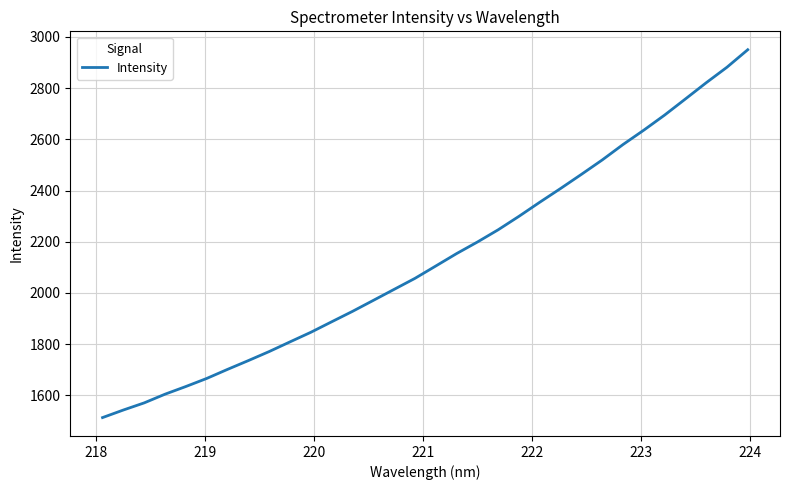

What is the greatest value displayed?

2950.1